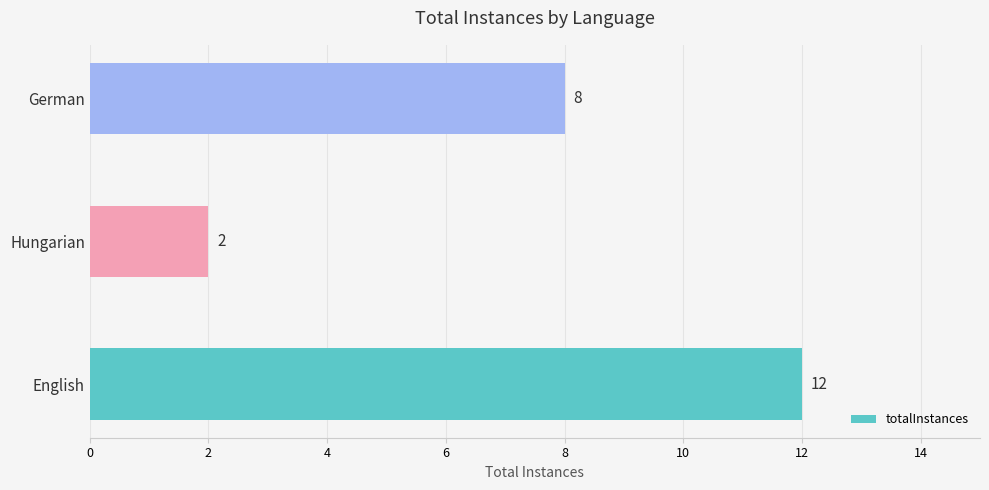

Reading top to bottom, list all the values displayed in this chart.

German=8	Hungarian=2	English=12